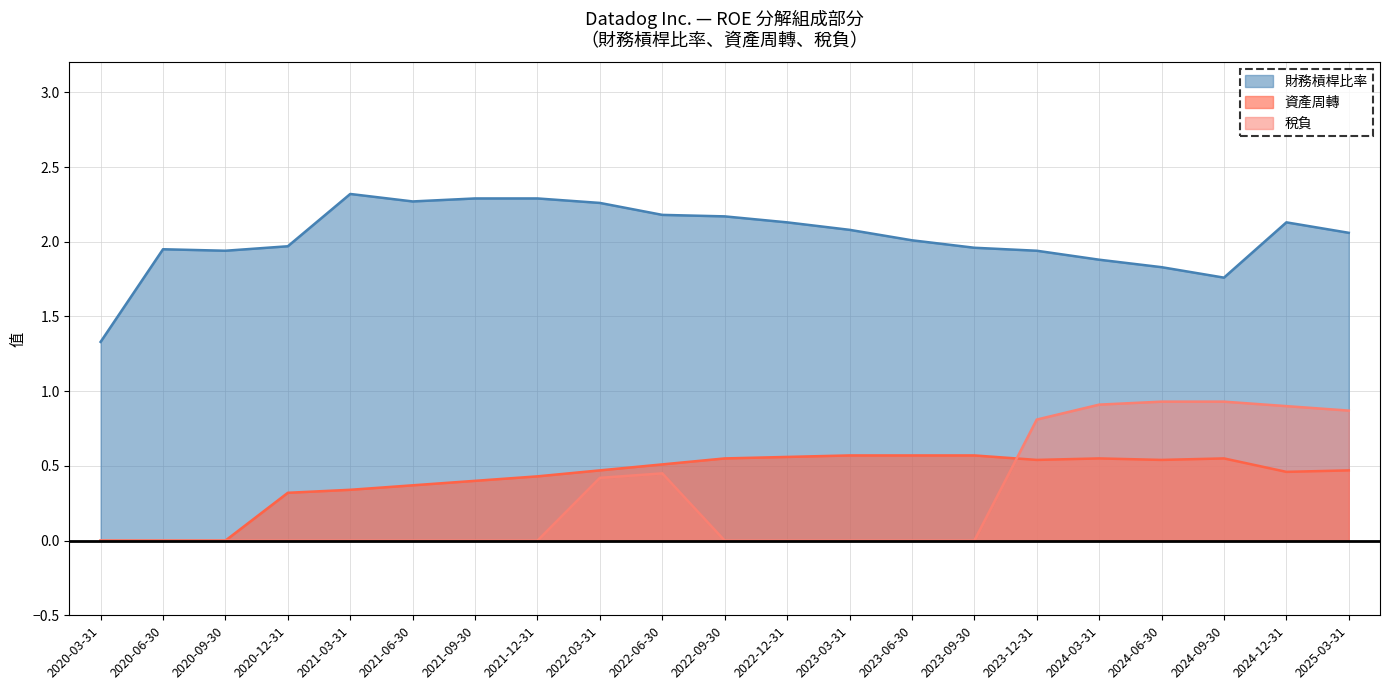

What are all the series names shown in the legend?

財務槓桿比率, 資產周轉, 稅負